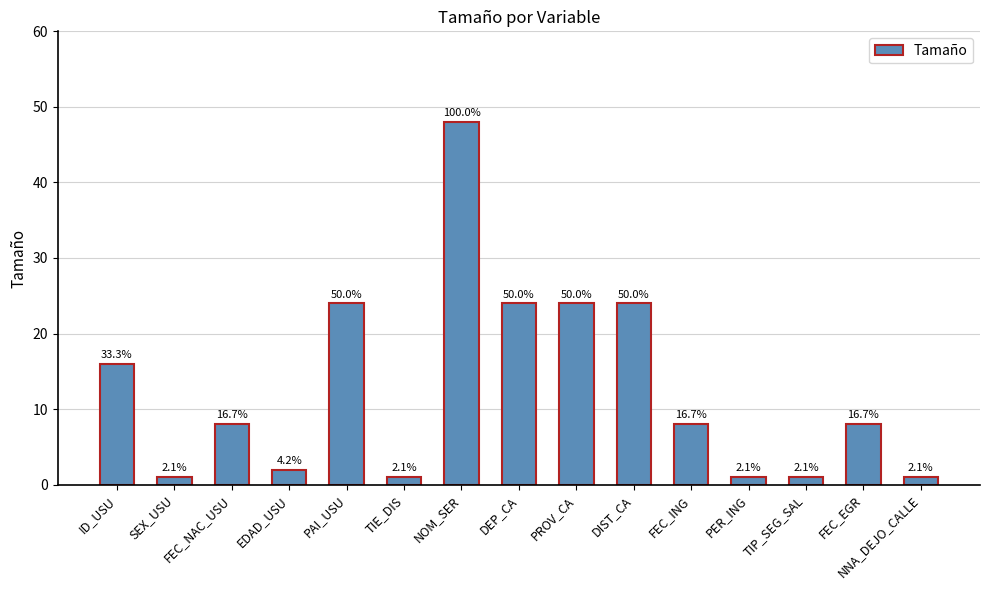

Which label corresponds to the largest value in the chart?

NOM_SER